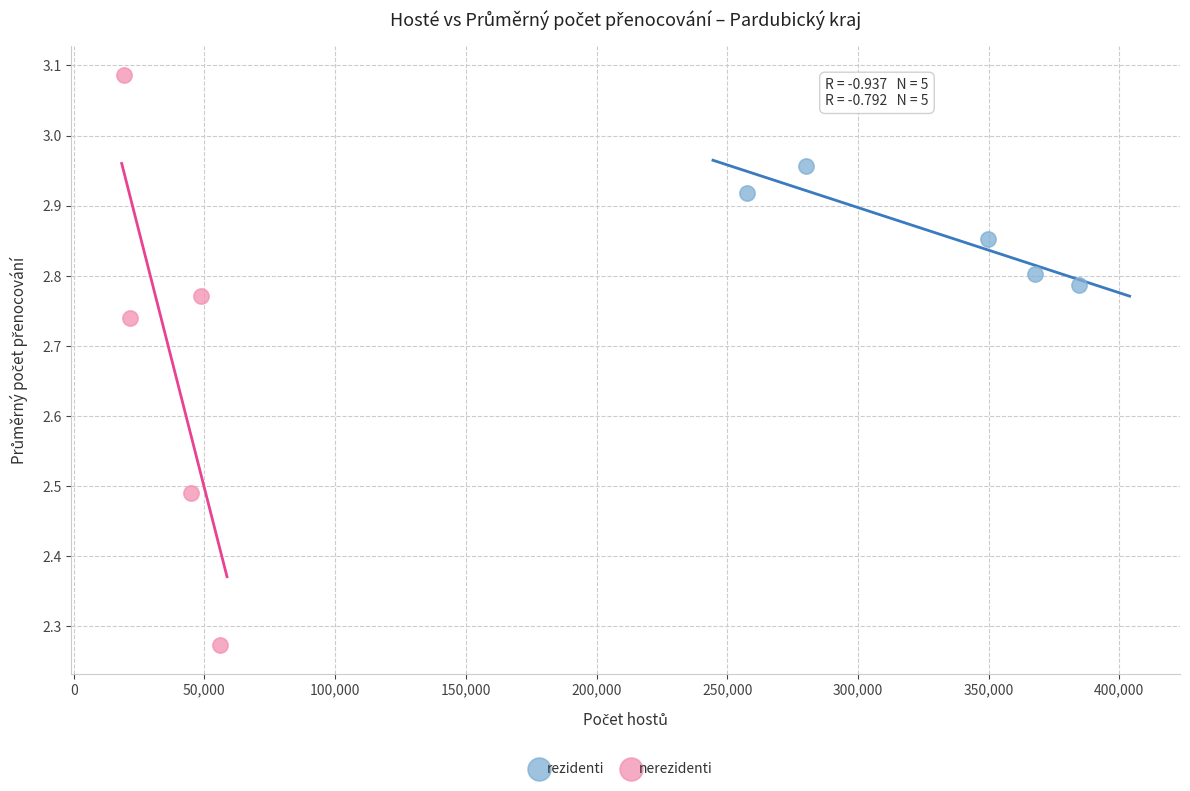

Which series reaches the minimum Y coordinate?

nerezidenti